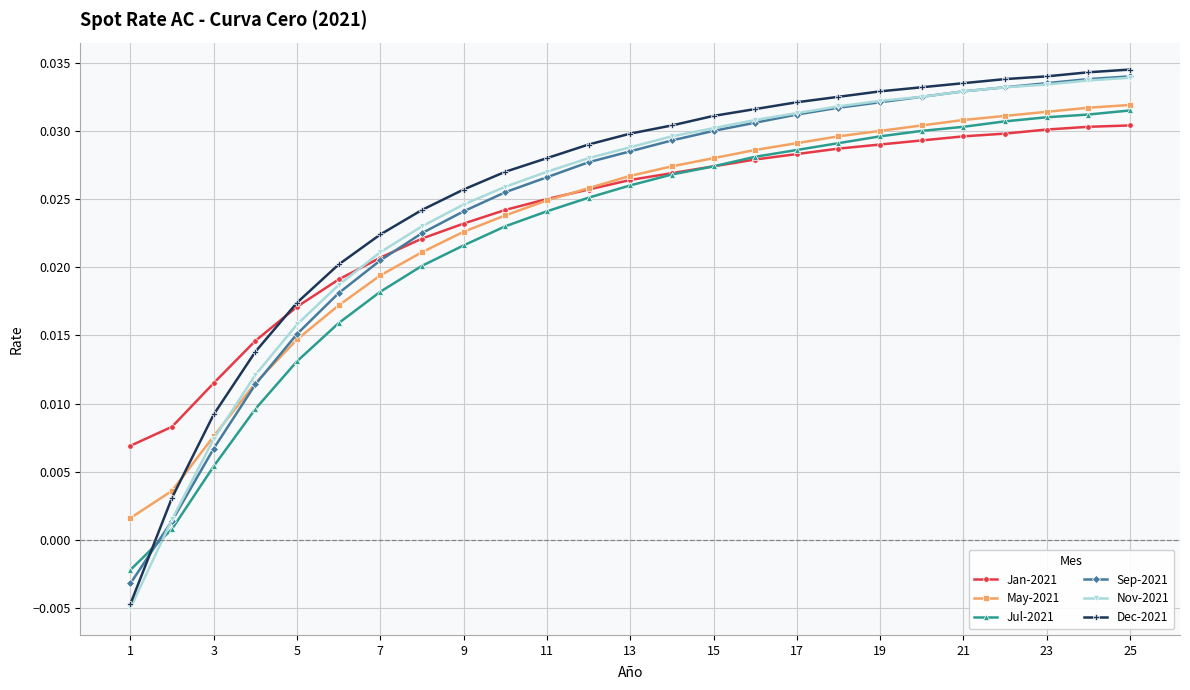

Which series has the largest range (max minus min)?

Dec-2021